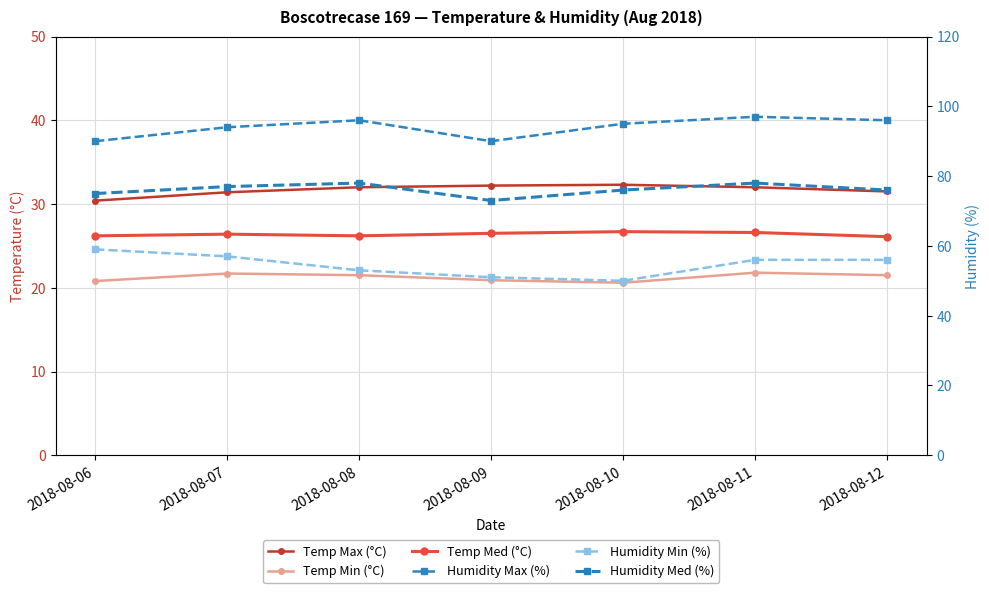

What is the spread (max minus min) of values at 2018-08-07?

72.3